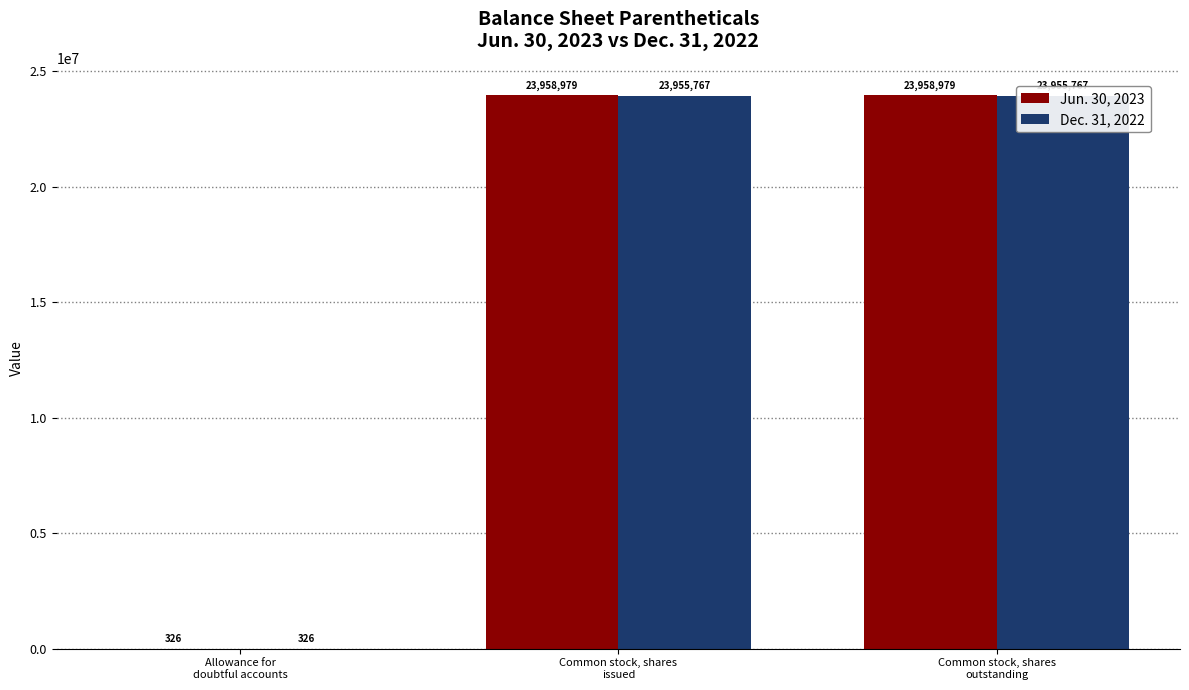

Reading left to right, what are all the values shown in this chart?

Jun. 30, 2023: Allowance for
doubtful accounts=326	Common stock, shares
issued=23958979	Common stock, shares
outstanding=23958979
Dec. 31, 2022: Allowance for
doubtful accounts=326	Common stock, shares
issued=23955767	Common stock, shares
outstanding=23955767